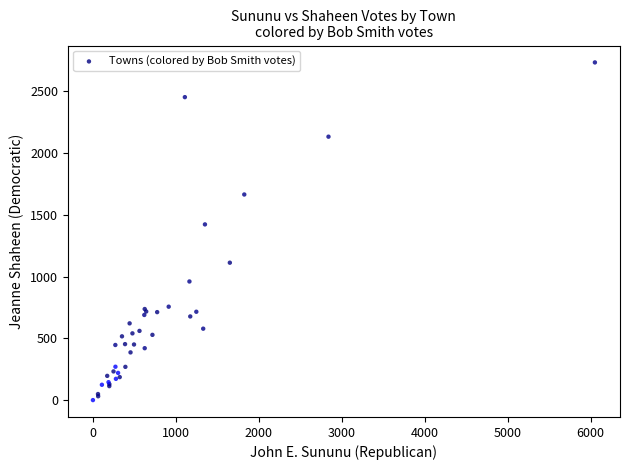

What Y value in the scatter plot is closest to 1366?

1422